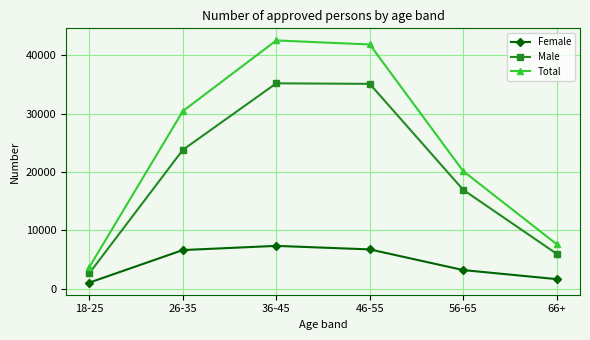

What is the maximum value shown in the chart?

42578